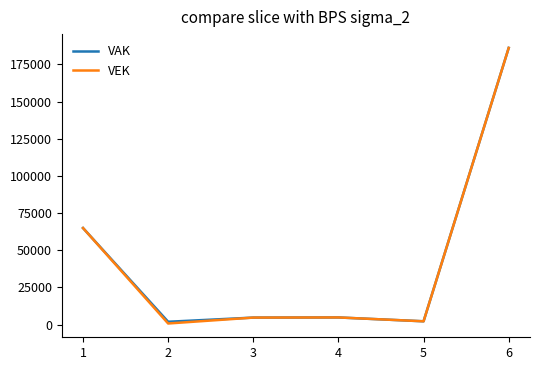

The value of VEK at 1 is 97187. True or false?

False